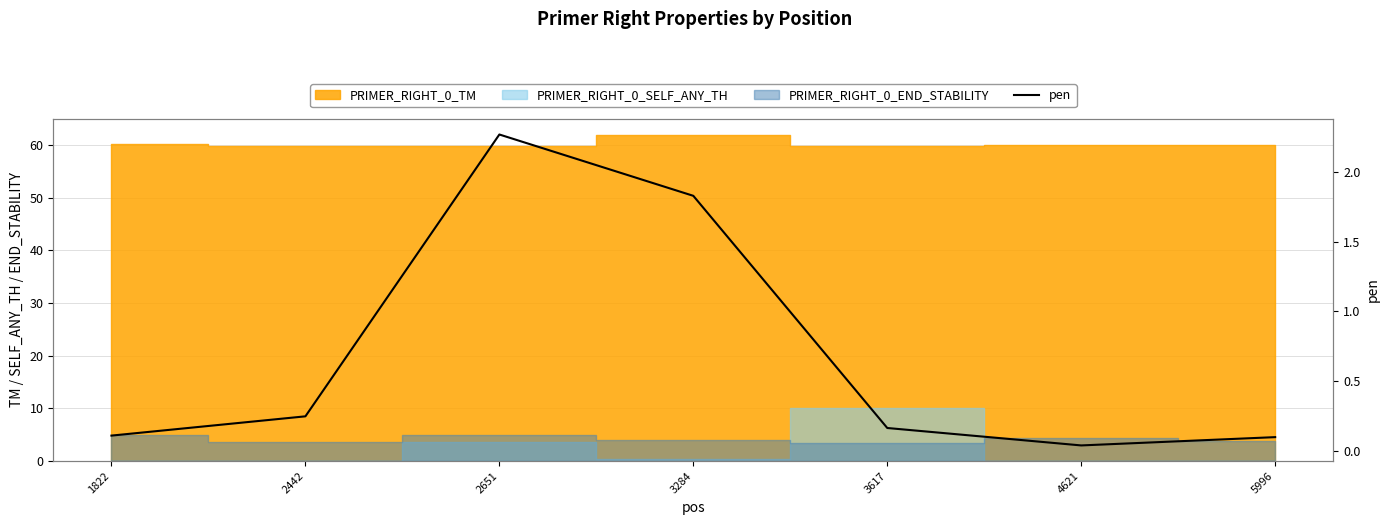

What is the average value?

0.7